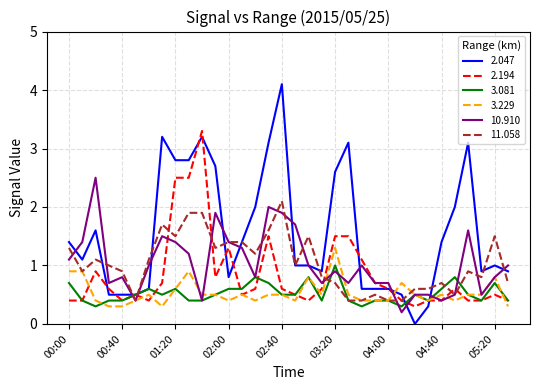

Reading right to left, what are all the values shown in this chart?

2.047: 0.9	1.0	0.9	3.1	2.0	1.4	0.3	0.0	0.5	0.6	0.6	0.6	3.1	2.6	0.9	1.0	1.0	4.1	3.1	2.0	1.4	0.8	2.7	3.2	2.8	2.8	3.2	0.6	0.5	0.5	0.5	1.6	1.1	1.4
2.194: 0.4	0.5	0.4	0.4	0.6	0.4	0.4	0.3	0.4	0.6	0.7	1.1	1.5	1.5	0.6	0.4	0.5	0.6	1.5	0.6	0.5	1.3	0.8	3.3	2.5	2.5	0.7	0.4	0.5	0.4	0.6	0.9	0.4	0.4
3.081: 0.4	0.7	0.4	0.5	0.8	0.6	0.4	0.5	0.3	0.4	0.4	0.3	0.4	1.0	0.4	0.8	0.5	0.5	0.7	0.8	0.6	0.6	0.5	0.4	0.4	0.6	0.5	0.6	0.5	0.4	0.4	0.3	0.4	0.7
3.229: 0.3	0.8	0.5	0.5	0.4	0.5	0.4	0.5	0.7	0.4	0.4	0.4	0.5	1.3	0.5	0.8	0.4	0.5	0.5	0.4	0.5	0.4	0.5	0.5	0.9	0.6	0.3	0.5	0.4	0.3	0.3	0.4	0.9	0.9
10.910: 1.0	0.8	0.5	1.6	0.5	0.4	0.5	0.5	0.2	0.7	0.7	1.0	0.7	0.9	0.7	1.0	1.7	1.9	2.0	0.8	1.3	1.4	1.9	0.4	1.2	1.4	1.5	1.0	0.4	0.8	0.7	2.5	1.4	1.1
11.058: 0.7	1.5	0.8	0.9	0.5	0.7	0.6	0.6	0.4	0.4	0.5	0.4	0.4	0.7	0.8	1.5	1.0	2.1	1.6	1.2	1.4	1.4	1.3	1.9	1.9	1.5	1.7	1.1	0.4	0.9	1.0	1.1	0.9	1.3